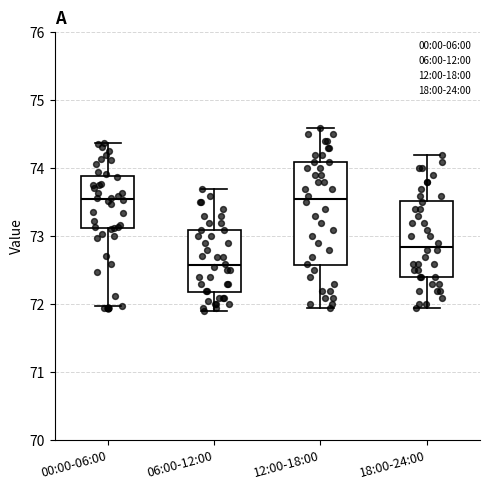

Reading left to right, transcribe this box plot: for each box, give where its median line is, the range the box spans, and where its two whiskers end, as read against the y-axis. The values are not printed on the chart, so give them approximately, as read against the axis.

00:00-06:00: median 73.5, box 73.1 to 73.9, whiskers 72.0 to 74.4
06:00-12:00: median 72.6, box 72.2 to 73.1, whiskers 71.9 to 73.7
12:00-18:00: median 73.6, box 72.6 to 74.1, whiskers 72.0 to 74.6
18:00-24:00: median 72.9, box 72.4 to 73.5, whiskers 72.0 to 74.2